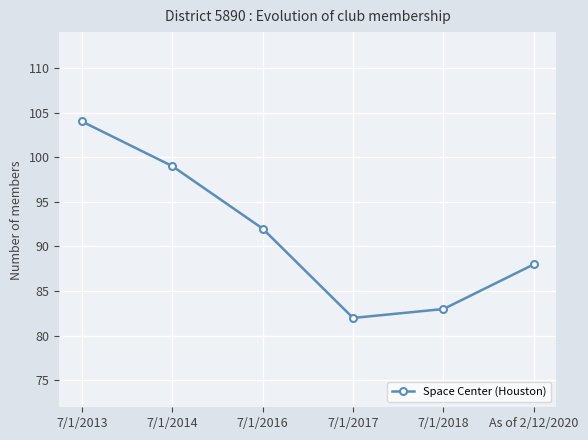

What is the value of the 6th point from the left?

88